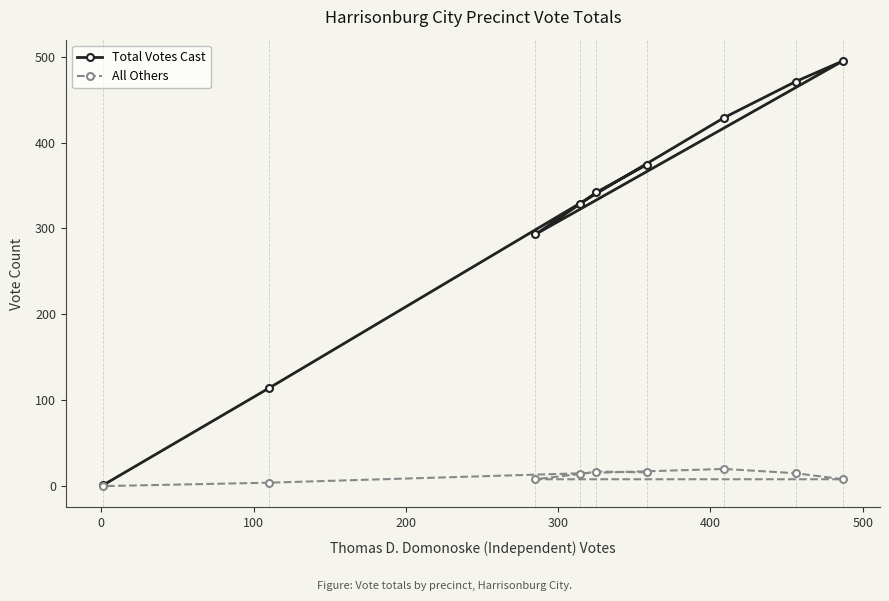

Rank the series by their maximum value, from lowest to highest.

All Others, Total Votes Cast